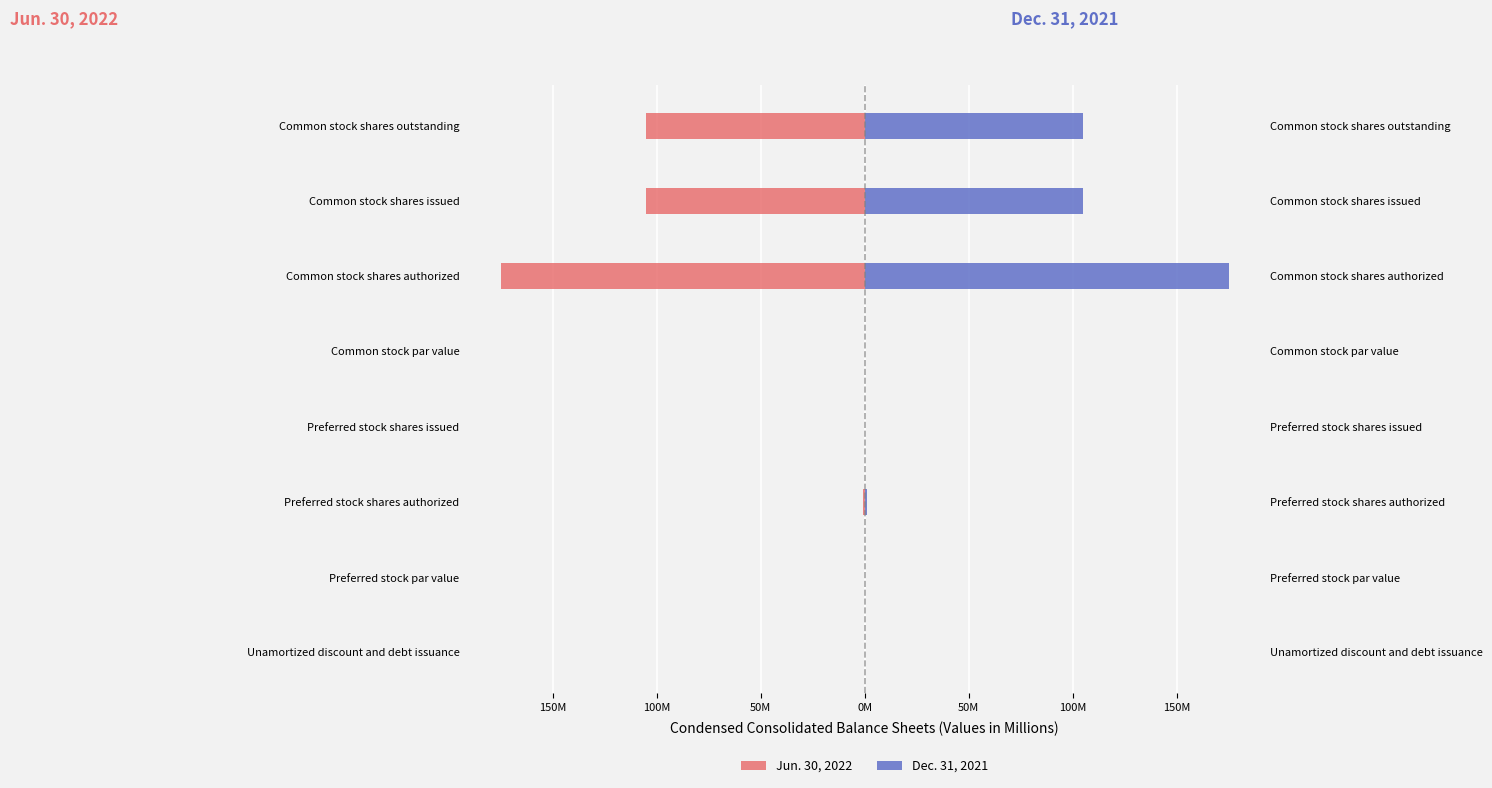

Reading right to left, transcribe all the data shown in this chart.

Jun. 30, 2022: -105.2	-105.2	-175.0	-0.0	0.0	-1.0	-0.0	-0.0
Dec. 31, 2021: 105.2	105.2	175.0	0.0	0.0	1.0	0.0	0.0